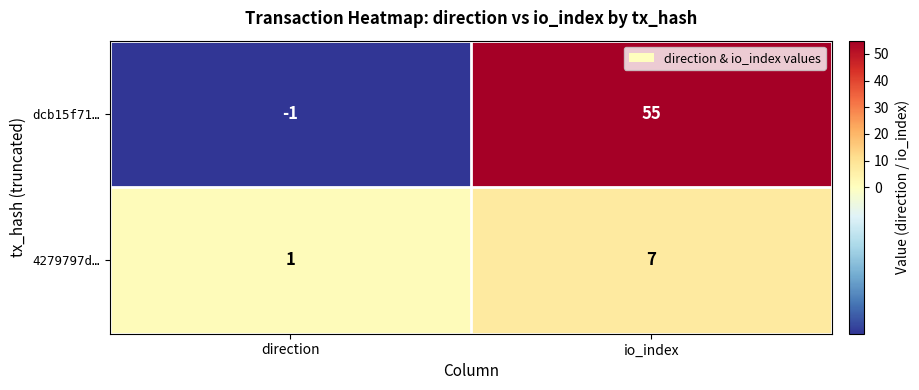

Is the value of dcb15f71… at io_index greater than the value of 4279797d… at direction?

Yes